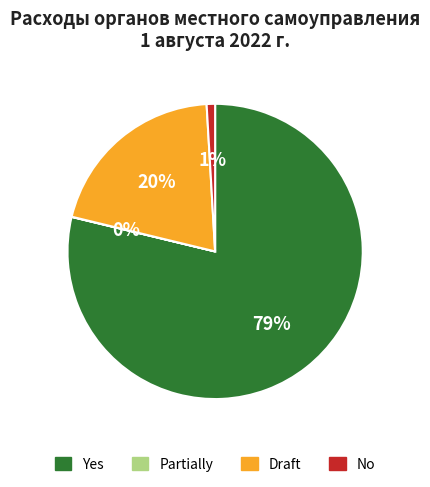

Which has a higher value, No or Yes?

Yes